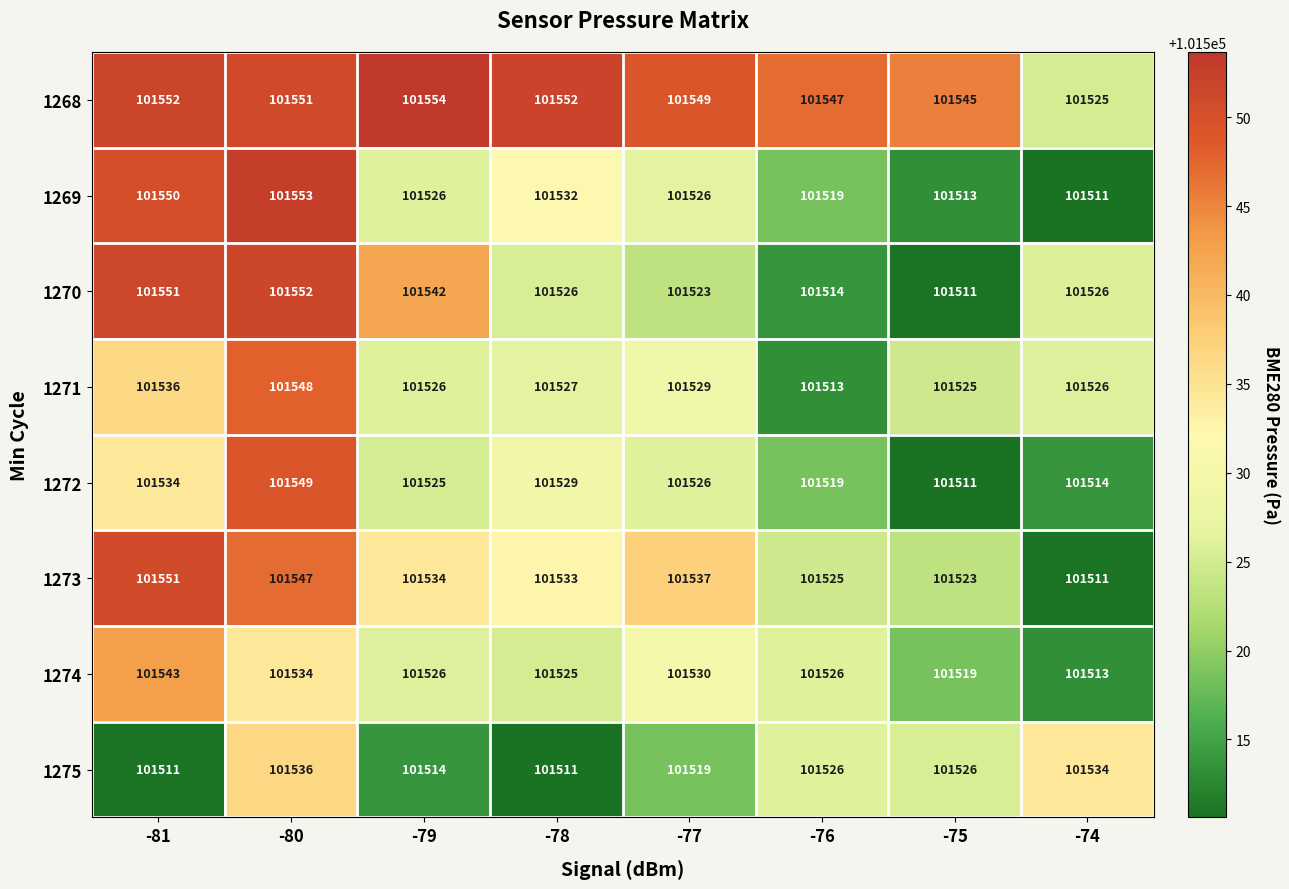

Which series has the largest total across all categories?

1268